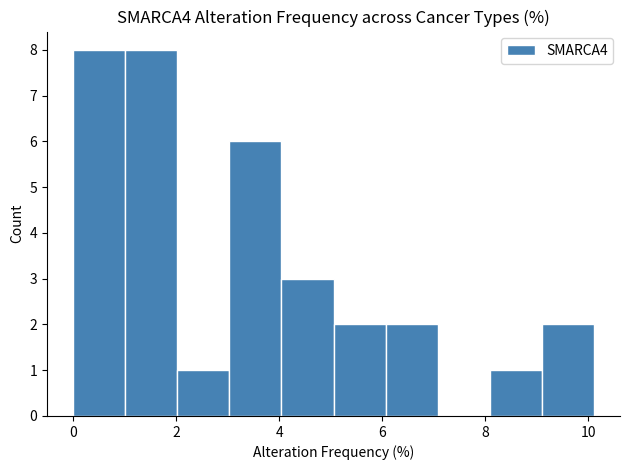

Reading left to right, transcribe this chart: for each bar, give the range it covers on the x-axis and its height. Neither the bar edges nor the heights are printed on the chart, so give them approximately, as read against the axes.

0.0 to 1.0: 8
1.0 to 2.0: 8
2.0 to 3.0: 1
3.0 to 4.0: 6
4.0 to 5.0: 3
5.0 to 6.0: 2
6.0 to 7.0: 2
7.0 to 8.0: 0
8.0 to 9.0: 1
9.0 to 10.2: 2